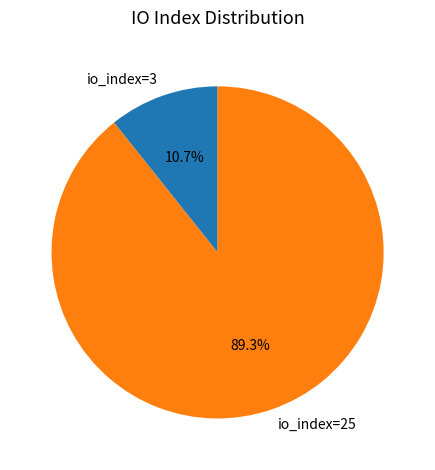

To the nearest percent, what is the difference between the largest and smallest slice percentages?

79%